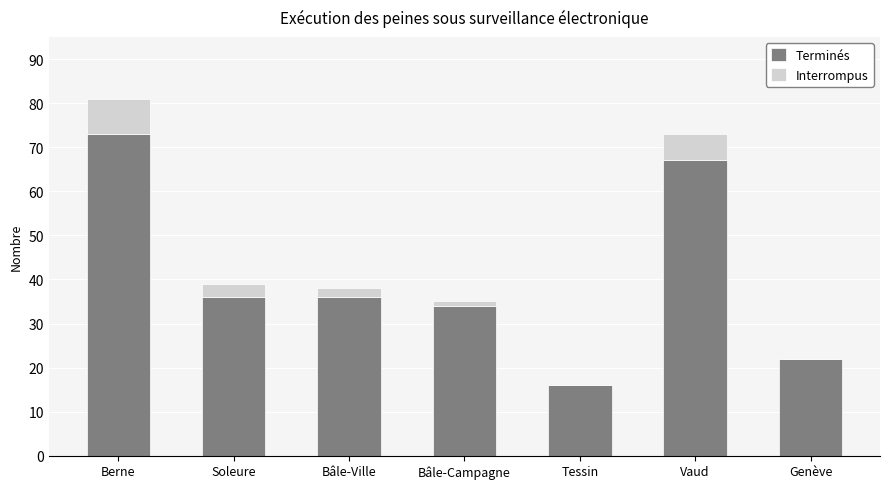

What is the sum of the Terminés values at Vaud and Soleure?

103